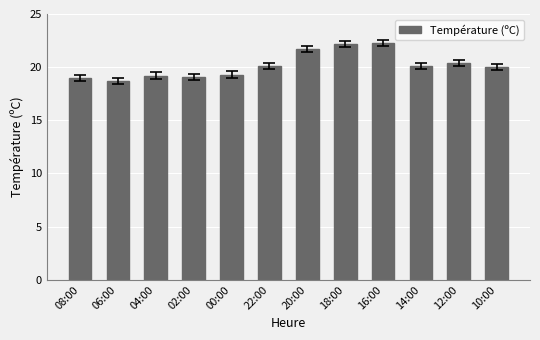

Is it true that the value at 10:00 is 6.2?

False